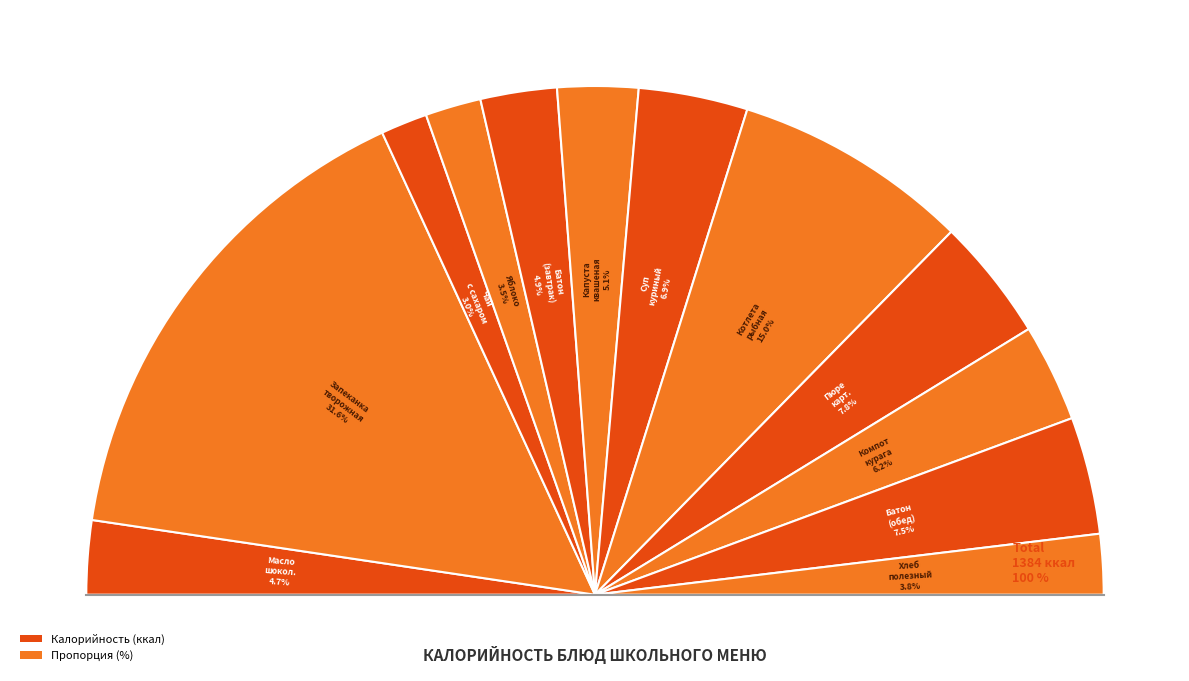

Rank the categories by value from highest to lowest.

Запеканка из творога со сгущеным молоком, Котлета рыбная, Пюре картофельное, Батон витаминизированный (обед), Суп куриный, Компот из кураги, Капуста квашенная с маслом растительным, Батон витаминизированный (завтрак), Масло шоколадное, Хлеб полезный, Яблоко, Чай с сахаром